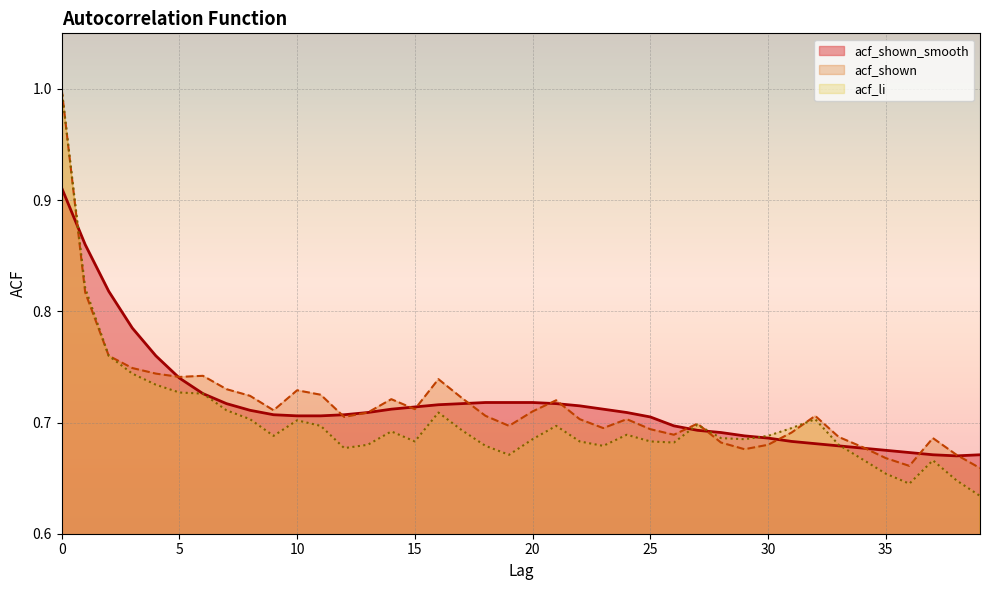

Count the acf_shown values in the range 0 to 1.

40